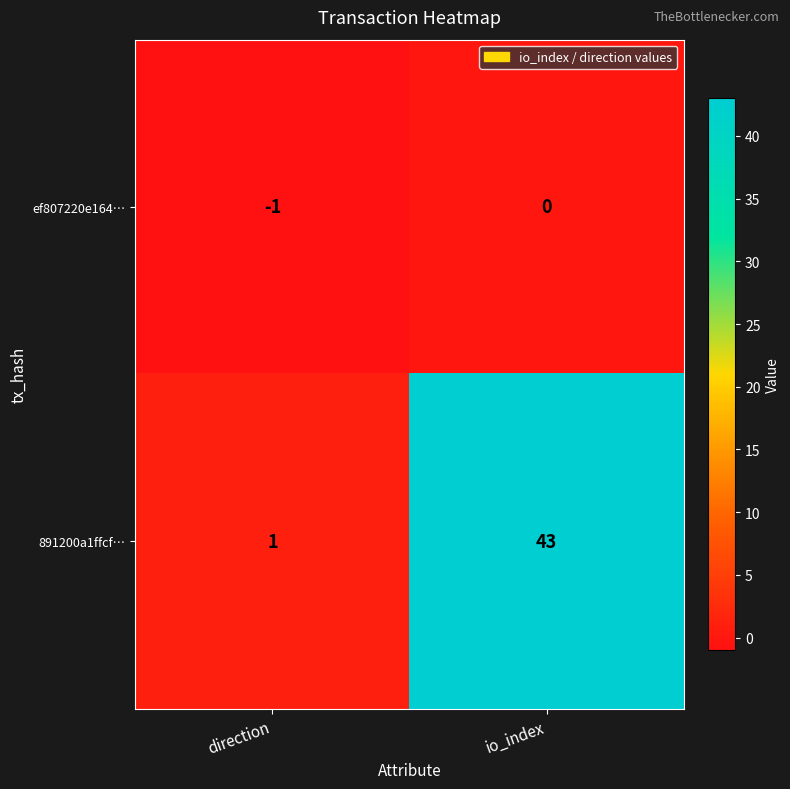

What is the difference between the 891200a1ffcf… values at io_index and direction?

42